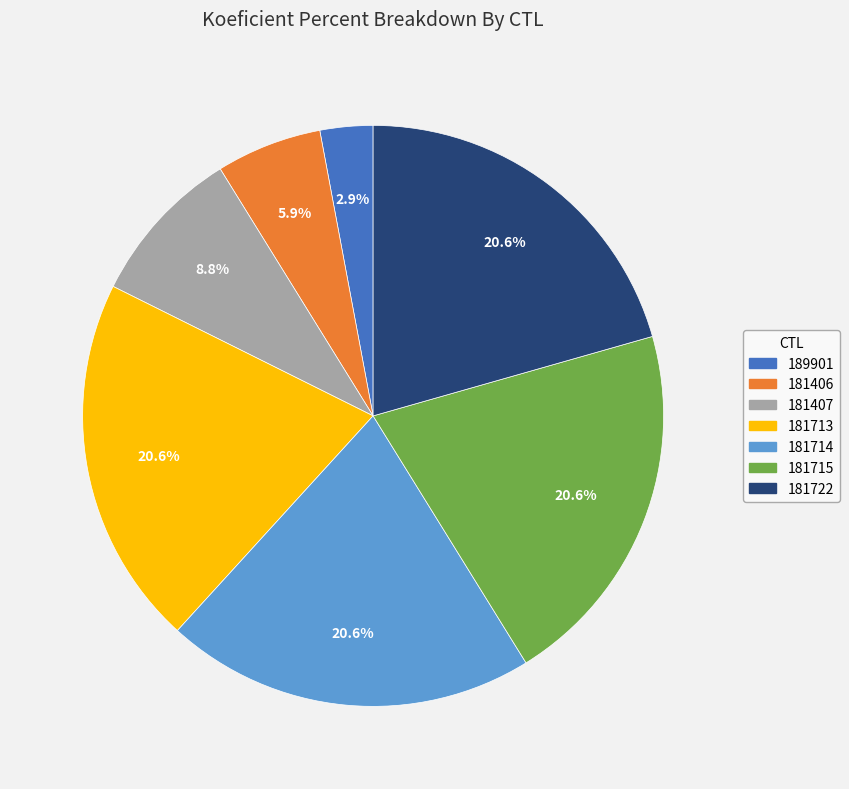

Between 181407 and 181713, which is larger?

181713